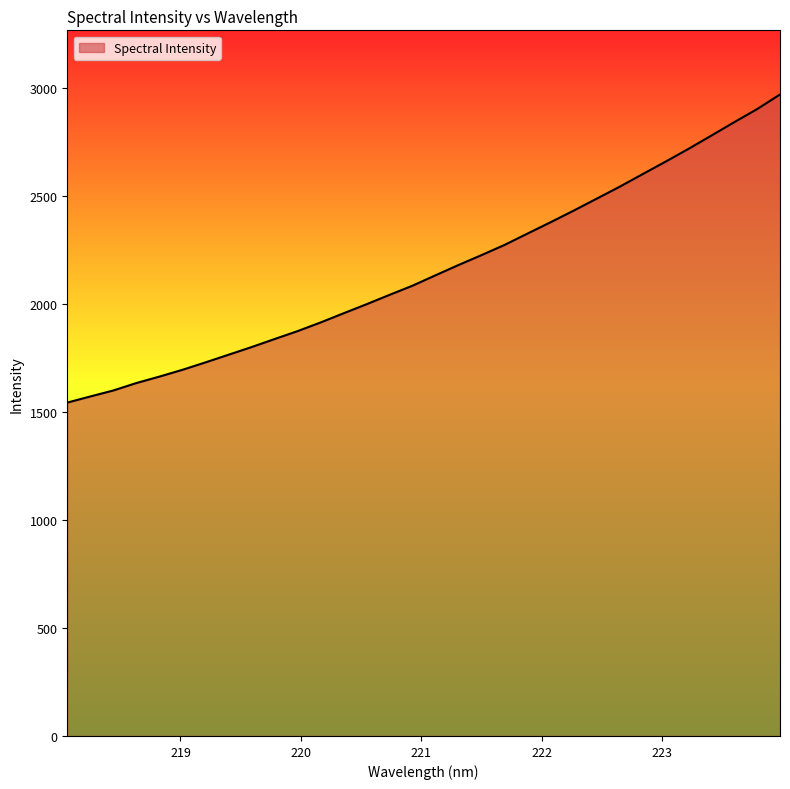

Reading left to right, transcribe all the data shown in this chart.

1543.7	1571.9	1599.7	1634.1	1663.9	1695.3	1729.6	1765.0	1800.4	1837.6	1874.3	1914.3	1956.8	1998.8	2042.2	2084.7	2132.8	2180.3	2226.2	2273.2	2325.8	2378.1	2431.6	2486.7	2542.1	2600.4	2658.3	2717.6	2779.3	2841.6	2902.4	2970.3